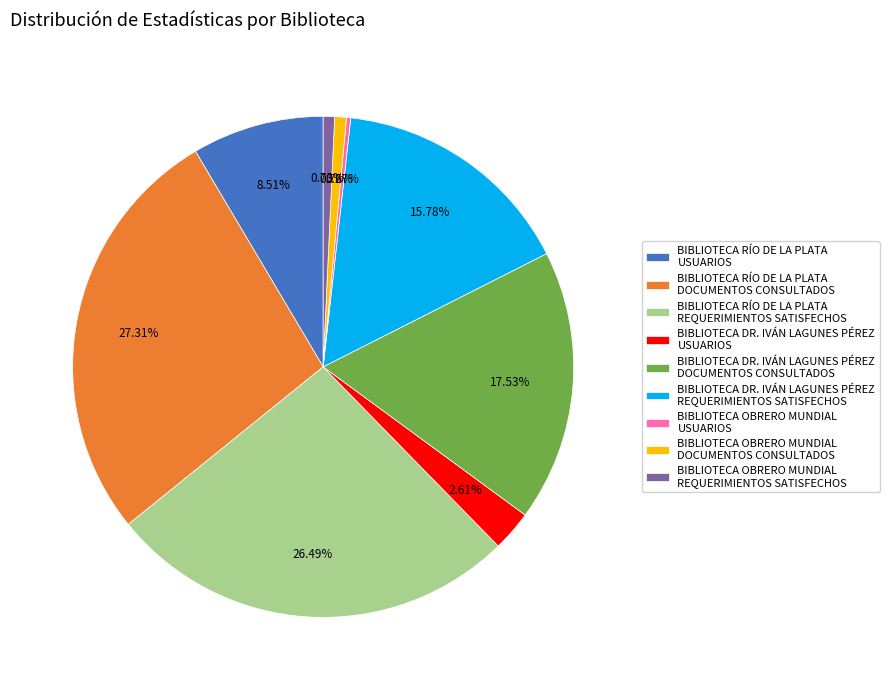

What is the ratio of the value at BIBLIOTECA RÍO DE LA PLATA REQUERIMIENTOS SATISFECHOS to the value at BIBLIOTECA DR. IVÁN LAGUNES PÉREZ DOCUMENTOS CONSULTADOS?

1.5